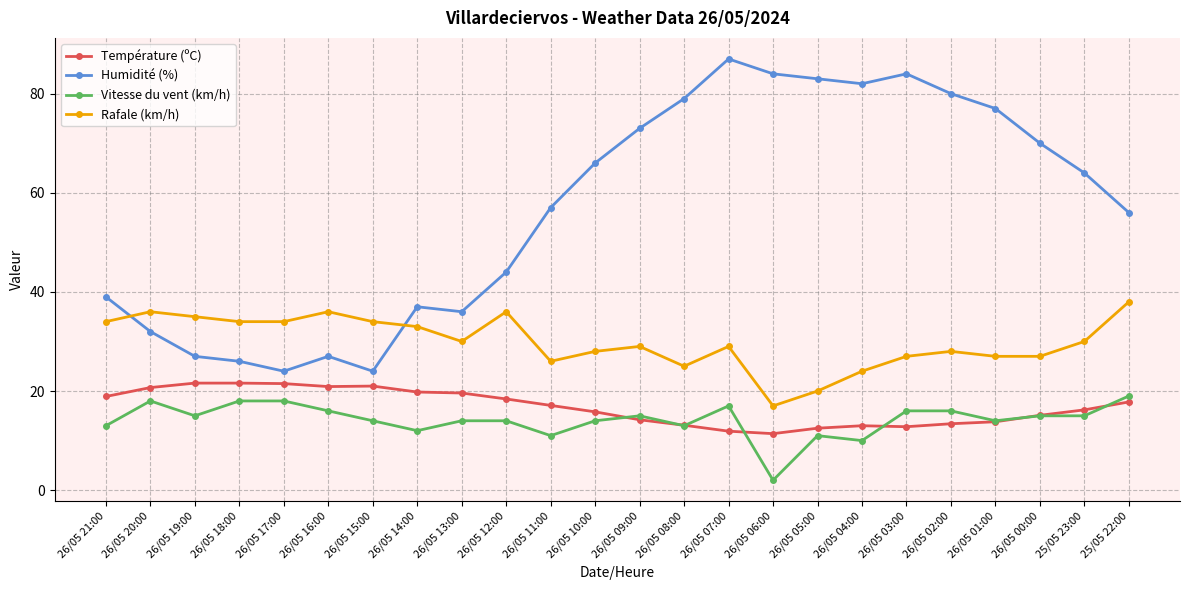

What is the greatest value displayed?

87.0